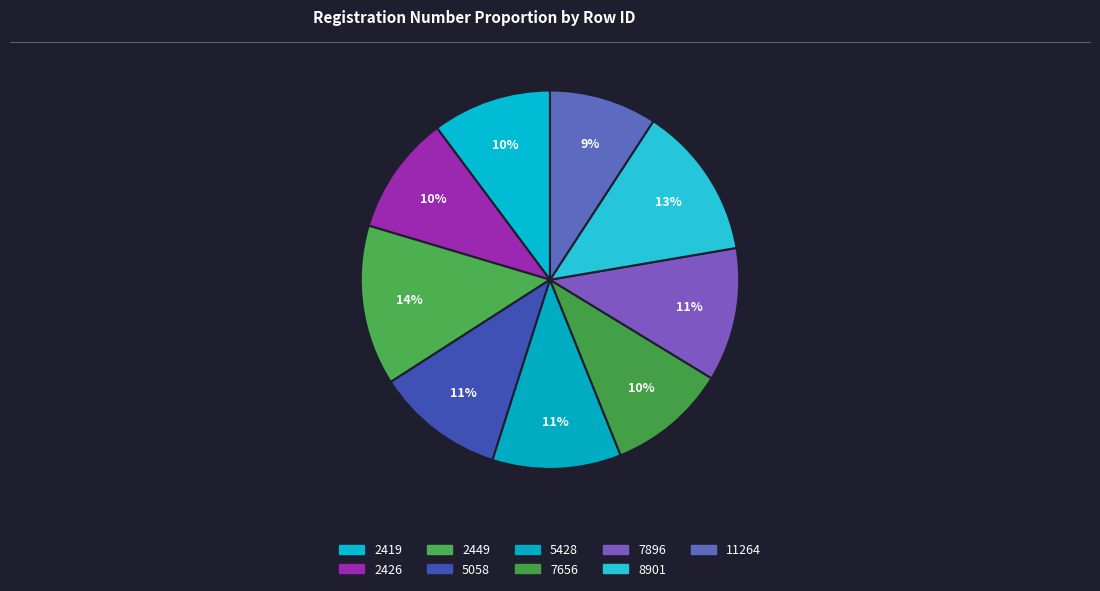

Count the number of slices in the pie.

9